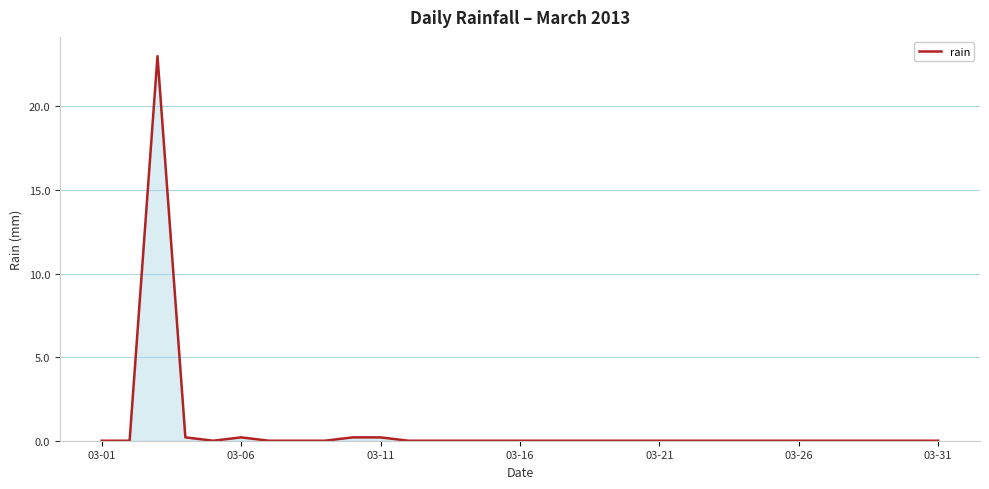

Does the chart have visible grid lines?

Yes